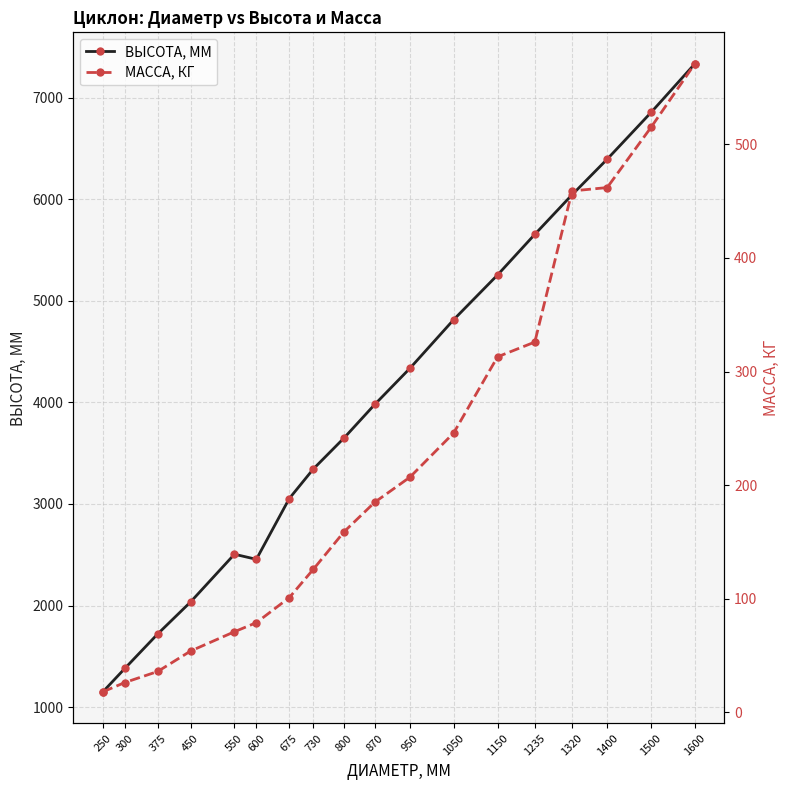

Rank the series at 1235 from lowest to highest value.

МАССА, КГ, ВЫСОТА, ММ